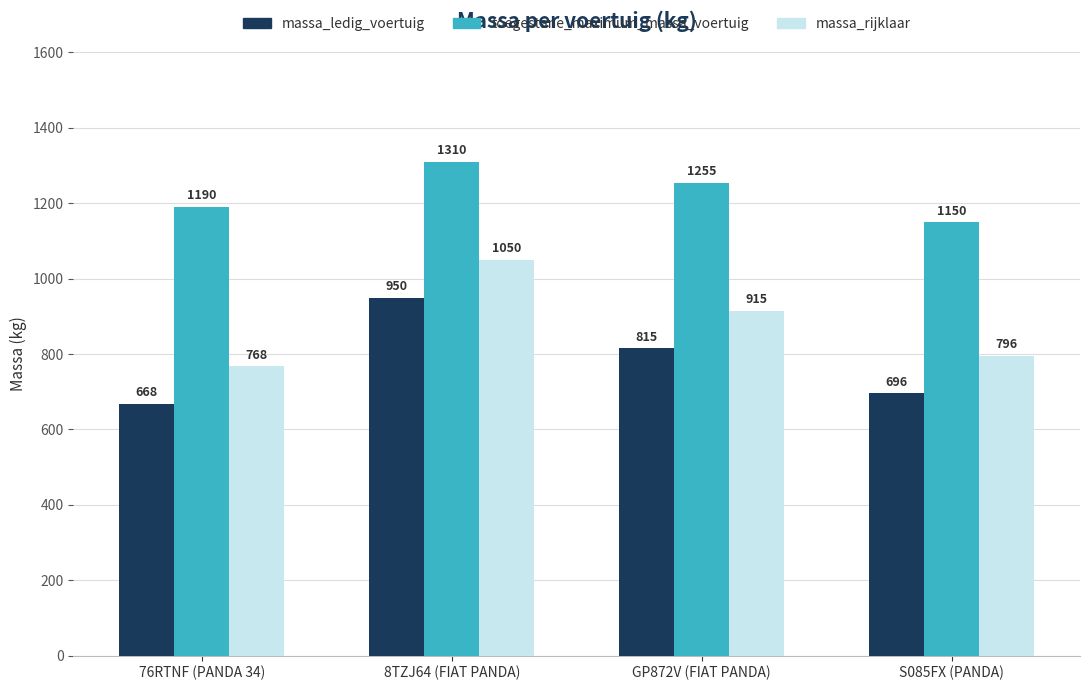

What position from the left is S085FX (PANDA)?

4